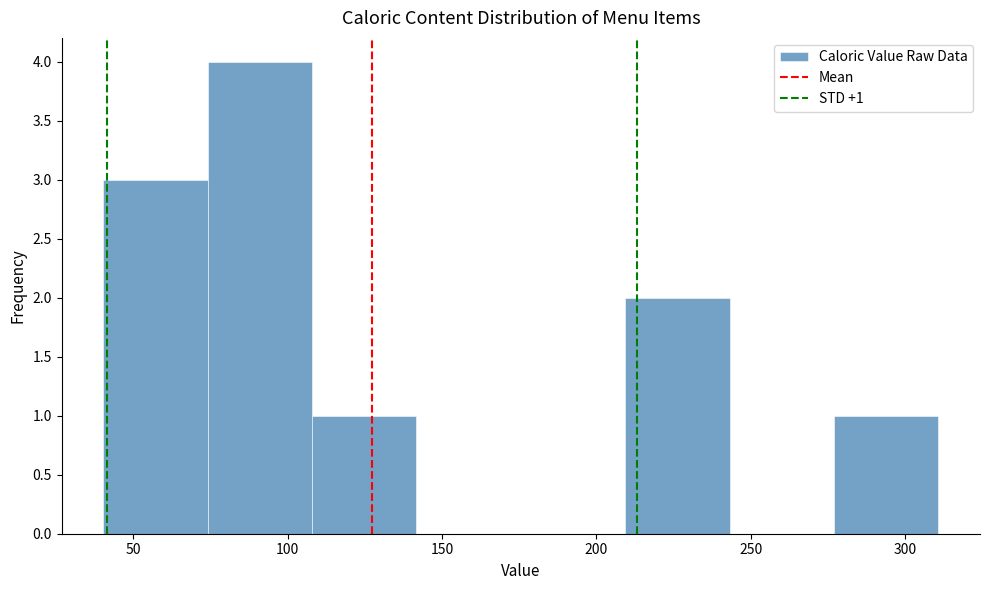

Which range on the x-axis has the tallest bar?

75 to 110